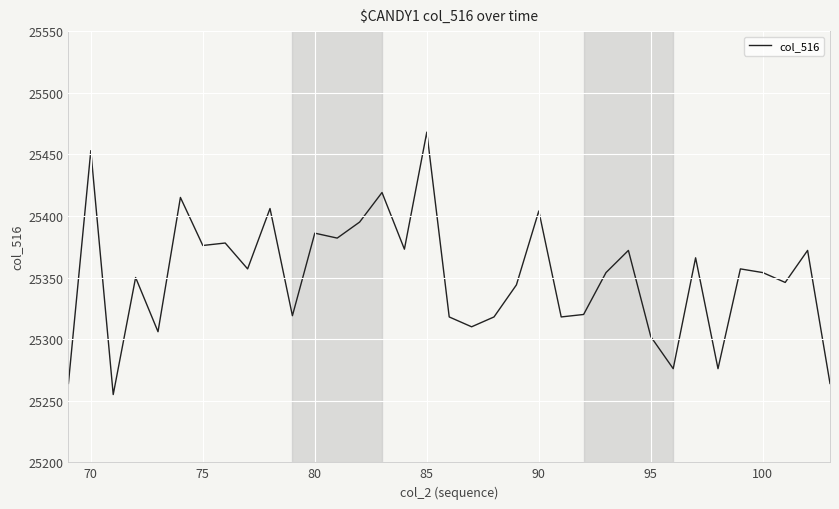

Does the chart display data point markers on the line(s)?

No